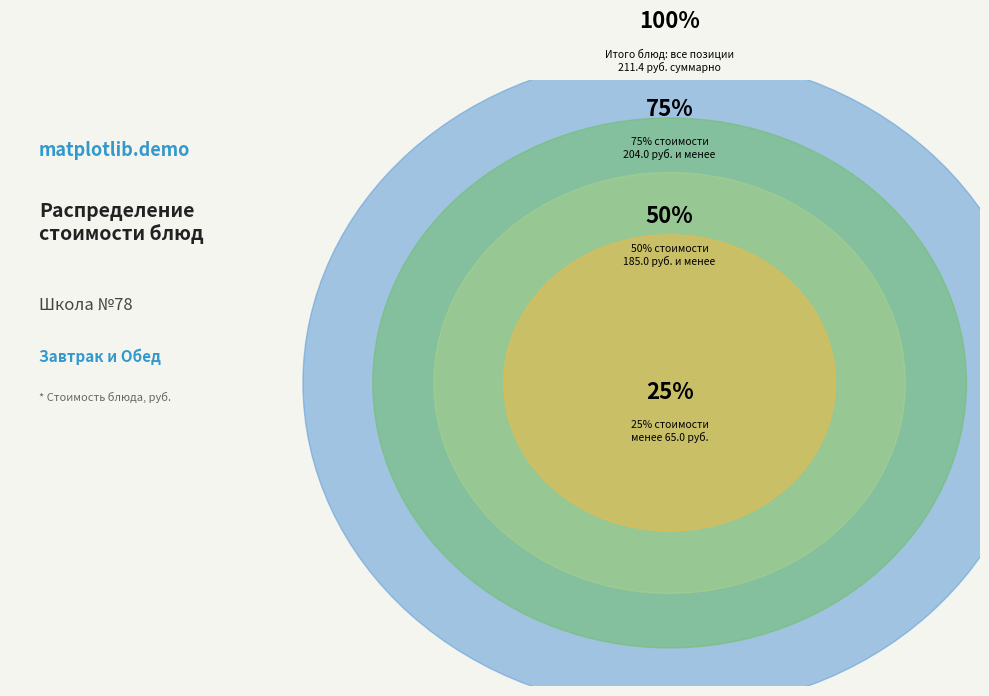

True or false: Суп Крестьянский с крупой accounts for 4% of the total.

True